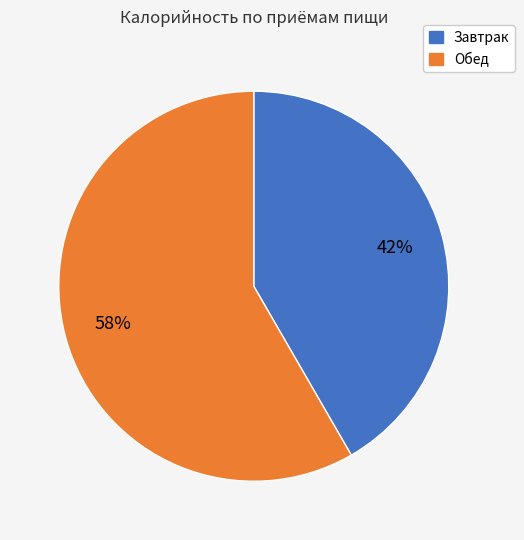

Rank the categories by value from lowest to highest.

Завтрак, Обед